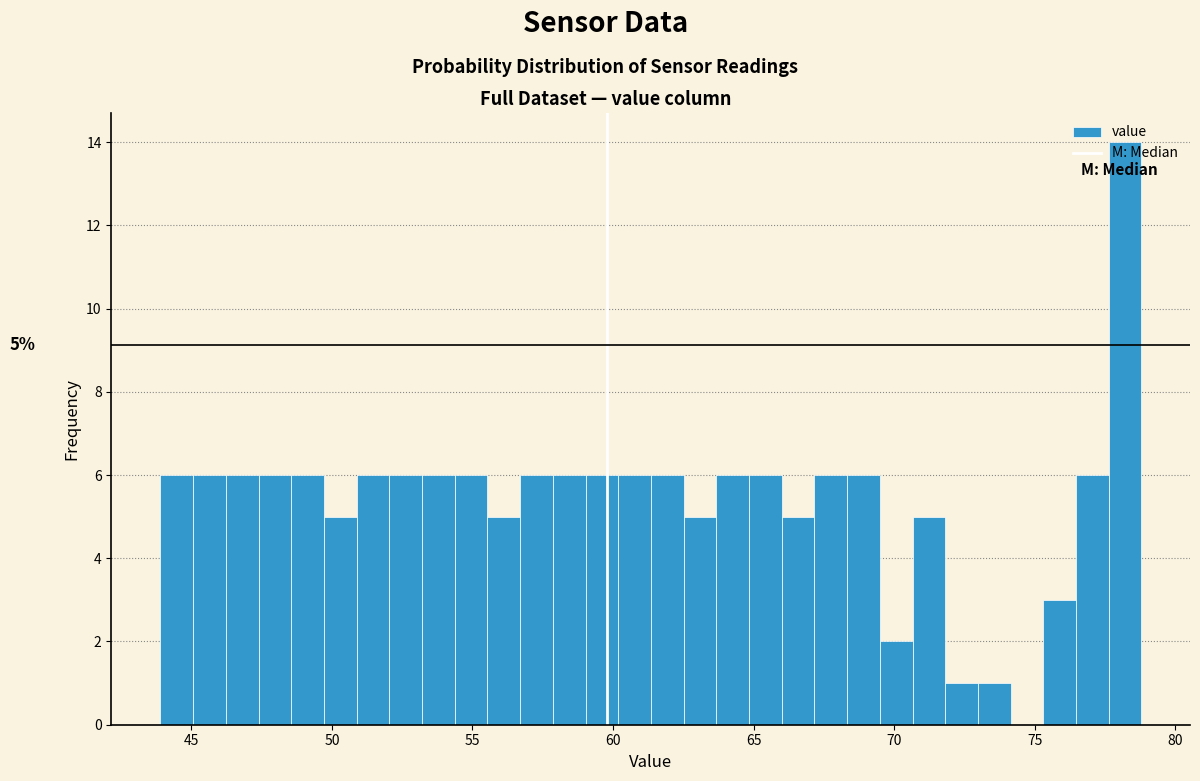

Read against the x-axis, roughly where is the centre of the tallest bar?

78.0